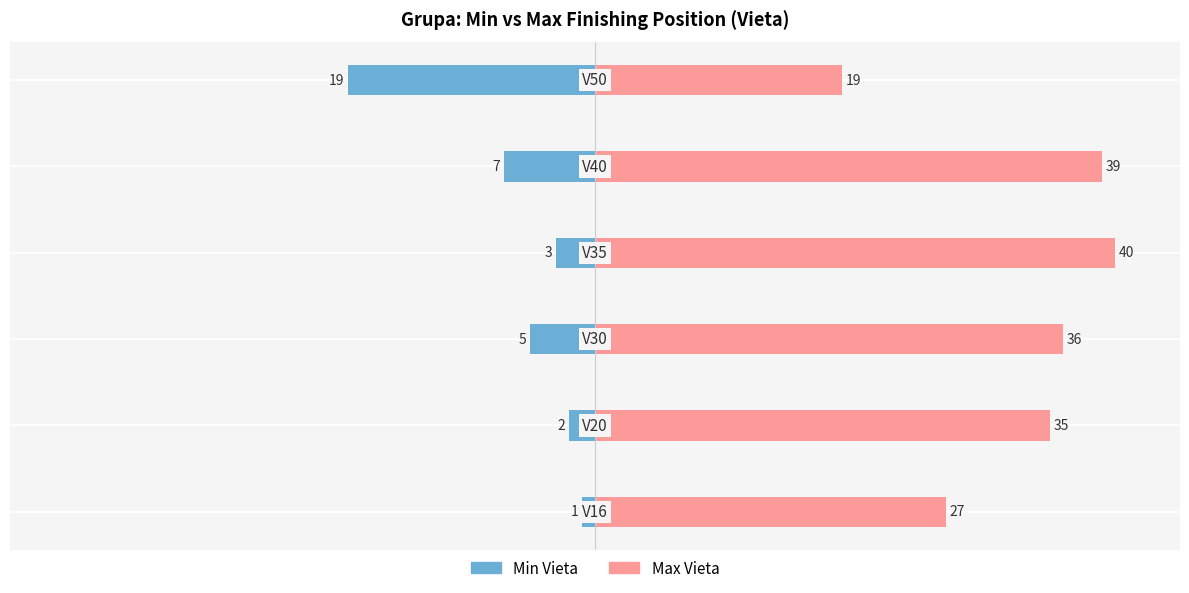

What is the difference between the second highest and second lowest values in the Max Vieta series?

12